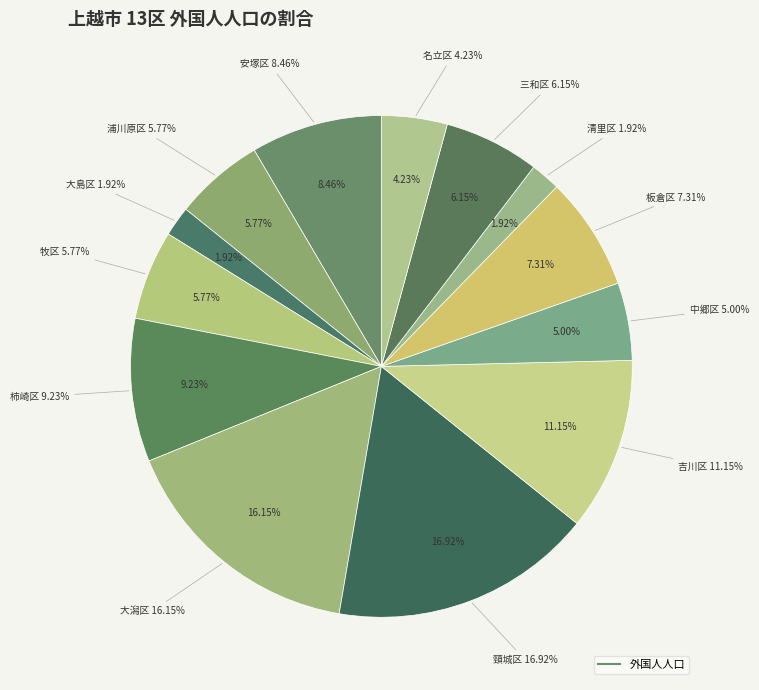

Which slice is the largest?

頸城区